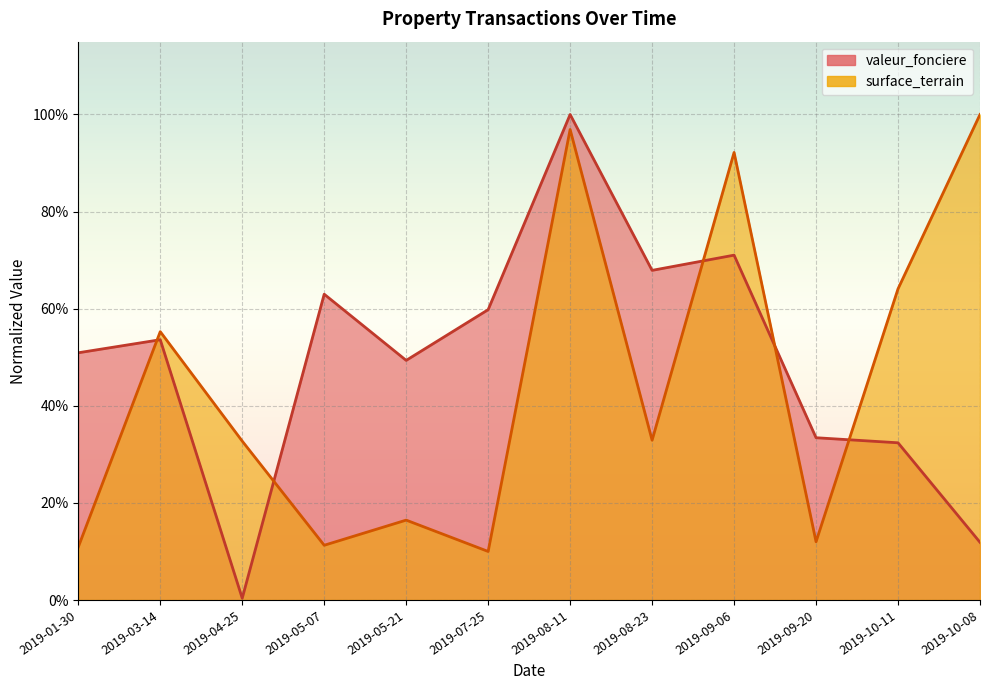

Reading right to left, extract all data points from this chart.

valeur_fonciere: 0.1	0.3	0.3	0.7	0.7	1.0	0.6	0.5	0.6	0.0	0.5	0.5
surface_terrain: 1.0	0.6	0.1	0.9	0.3	1.0	0.1	0.2	0.1	0.3	0.6	0.1